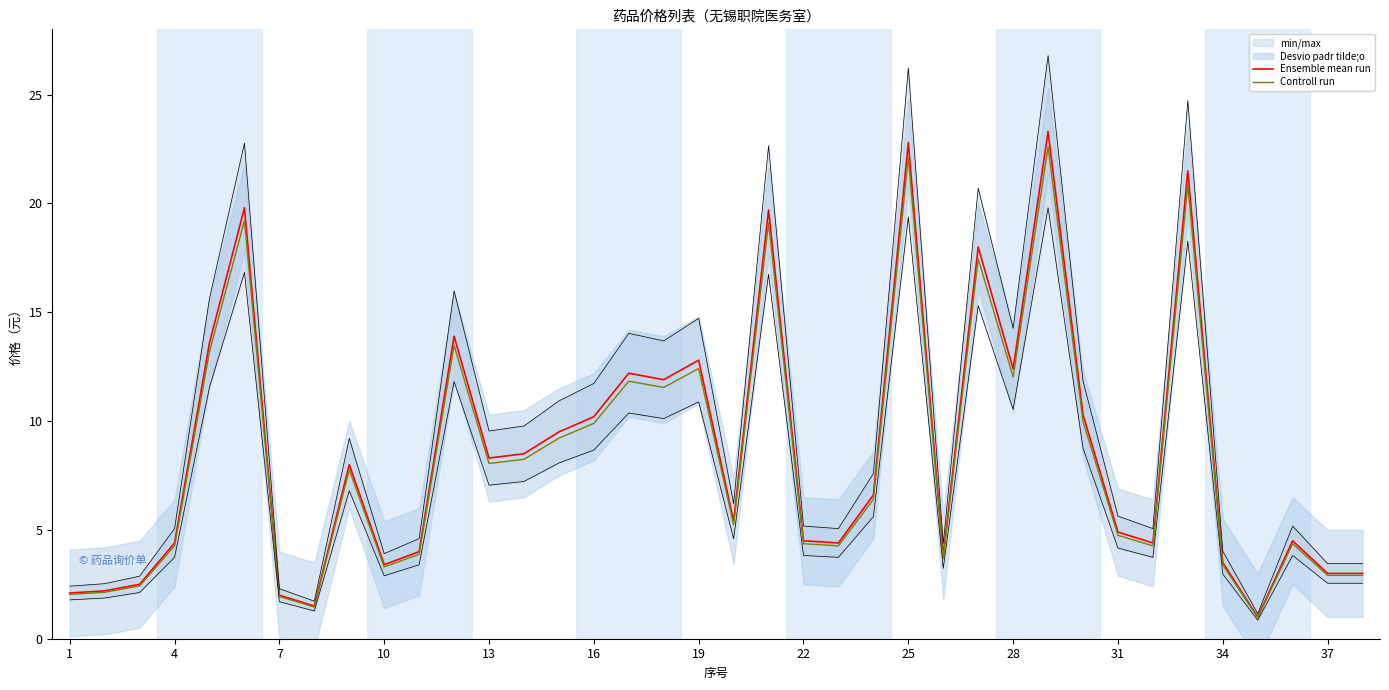

The Ensemble mean run series shows 8.3 at 13. True or false?

True